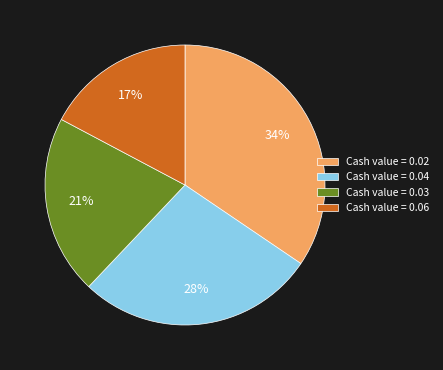

True or false: Cash value = 0.03 accounts for 21% of the total.

True